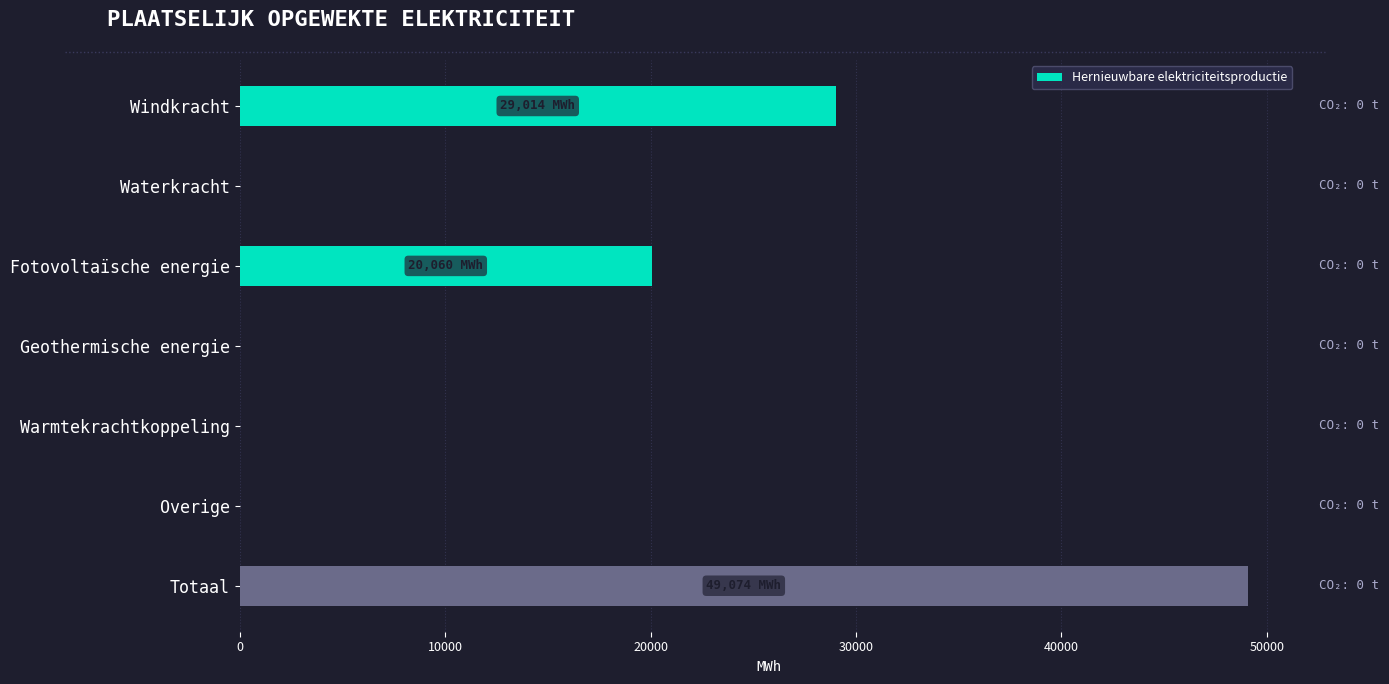

What is the change in value from Fotovoltaïsche energie to Totaal?

+29013.5